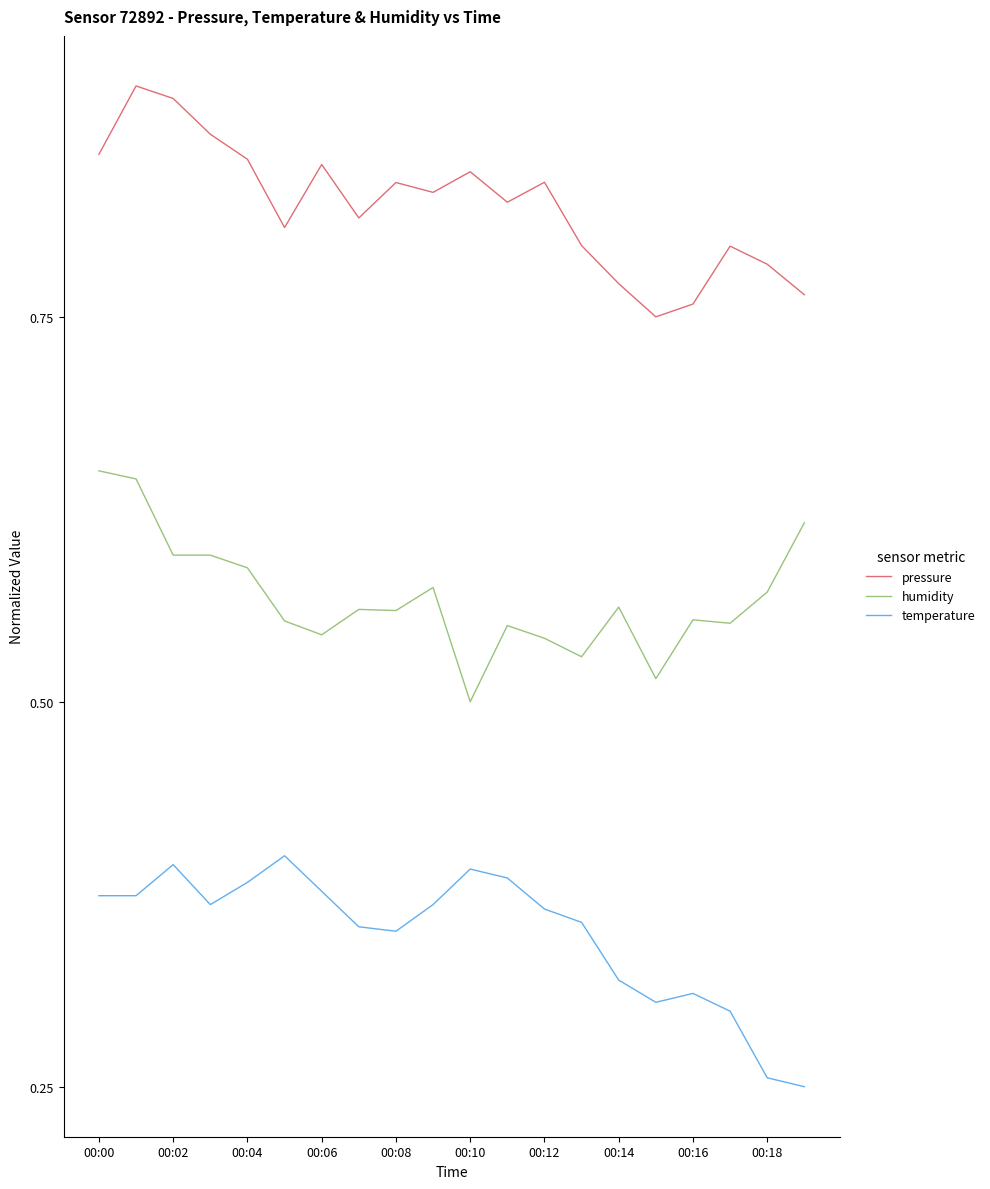

List the series in order of their overall mean, highest first.

pressure, humidity, temperature